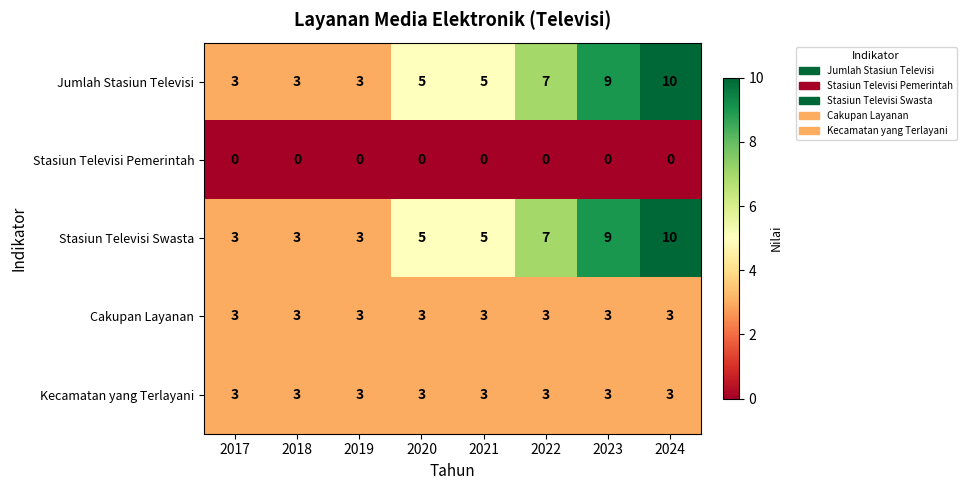

What is the sum of all Jumlah Stasiun Televisi values?

45